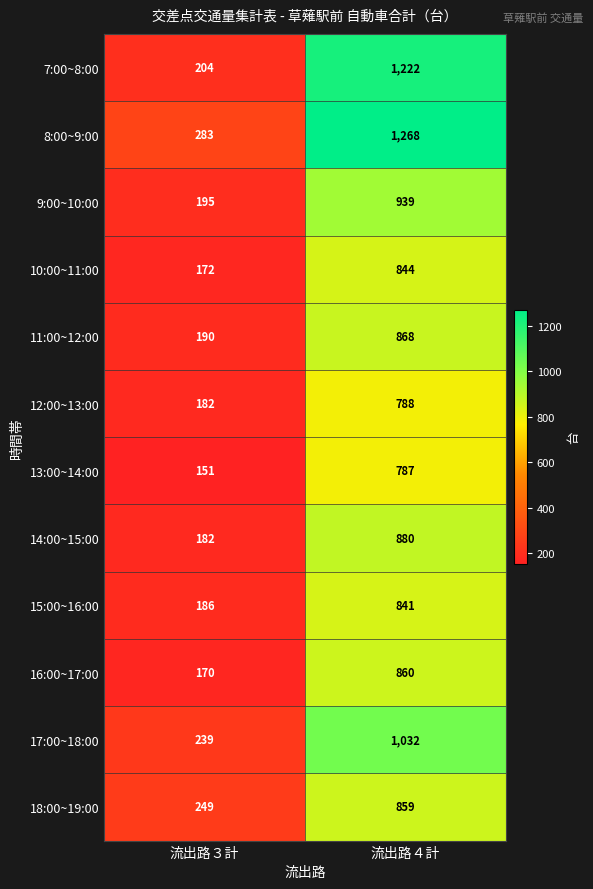

What is the spread (max minus min) of values at 流出路４計?

481